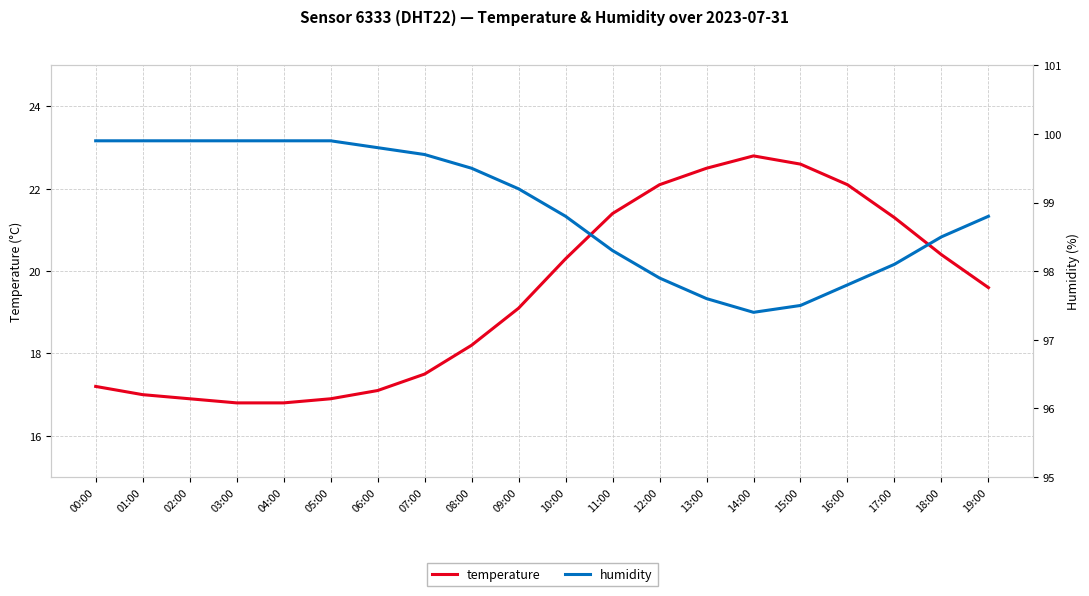

At how many categories does at least one series exceed 29?

20